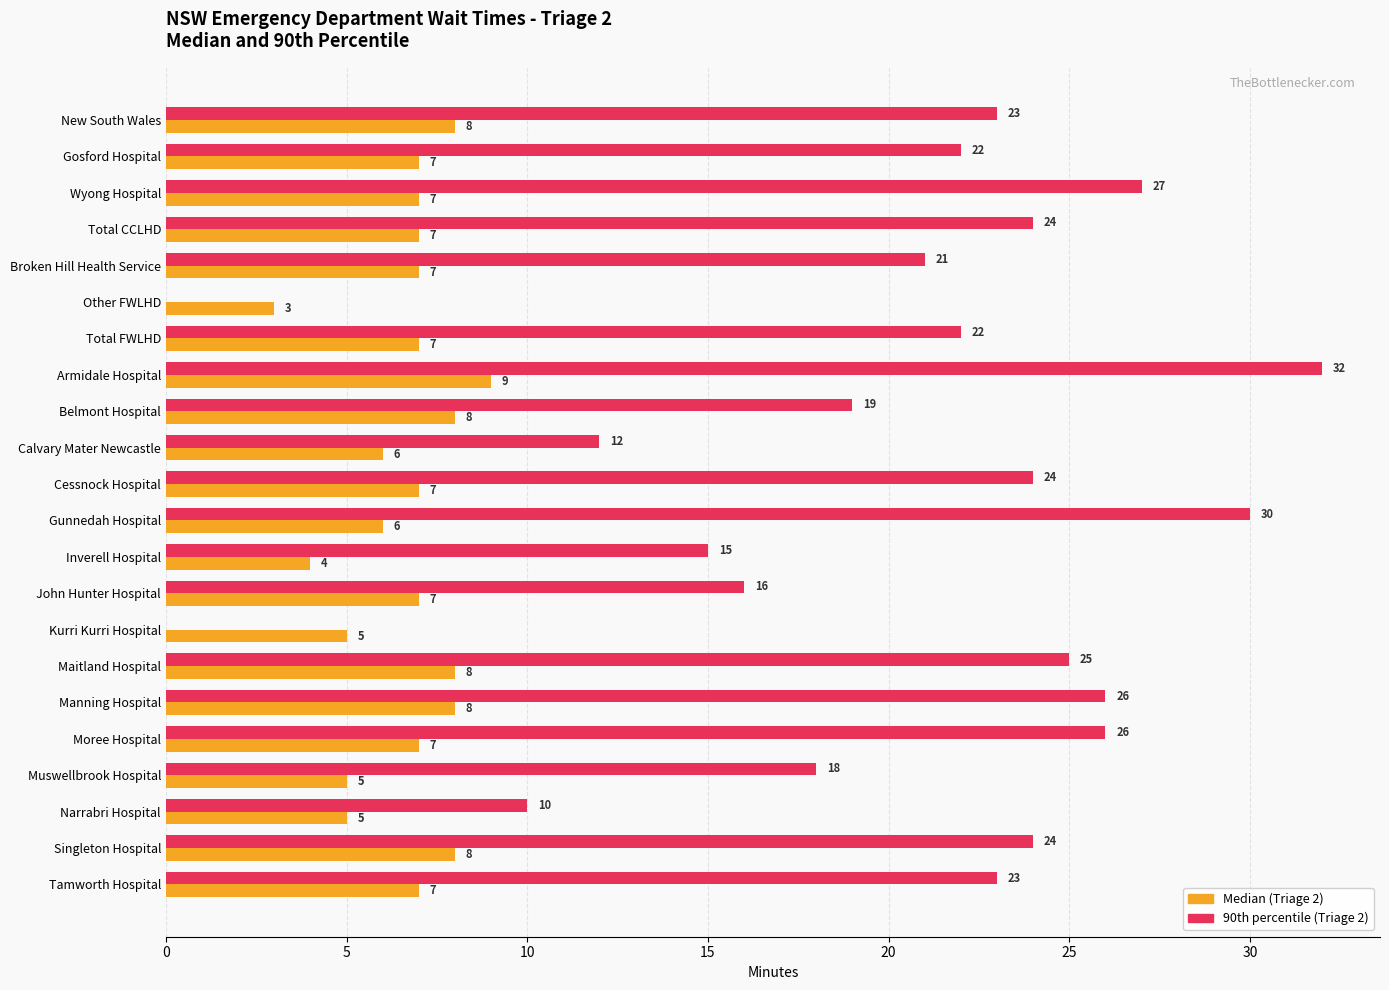

At which category is the sum across all series the highest?

Armidale Hospital